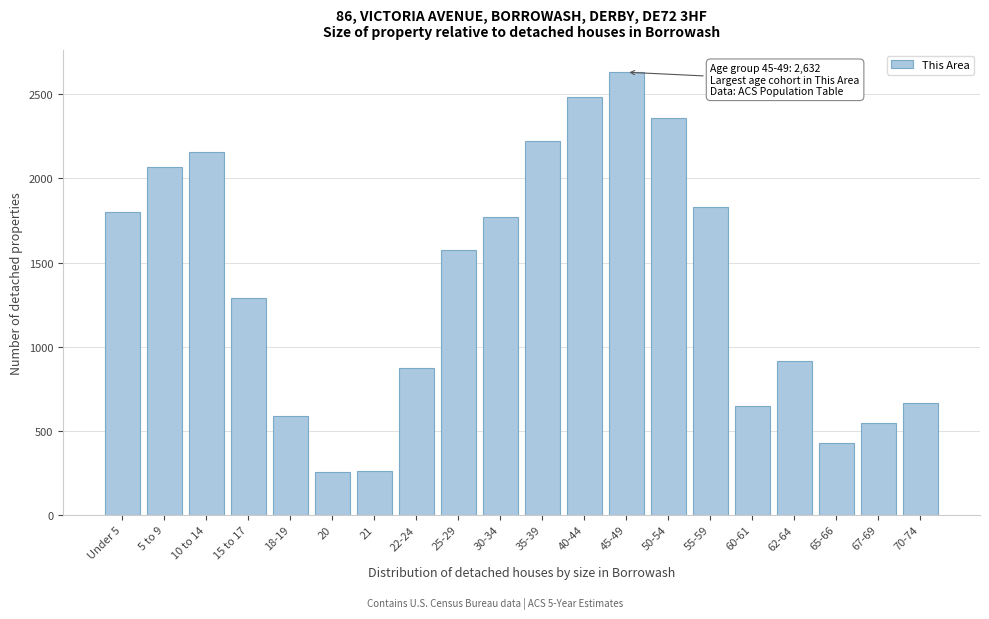

The value at 25-29 is 2203. True or false?

False